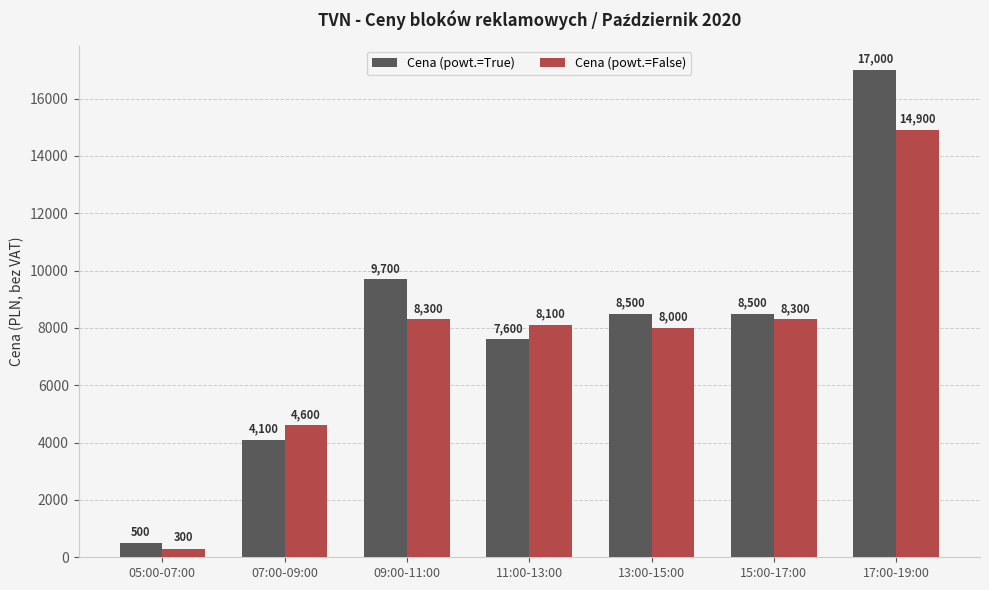

What is the maximum value shown in the chart?

17000